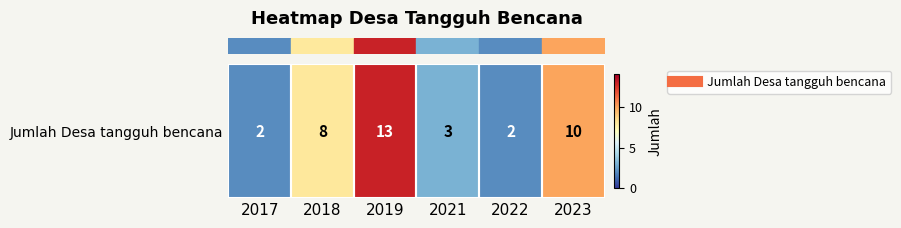

Where does the data first go above 8?

2019